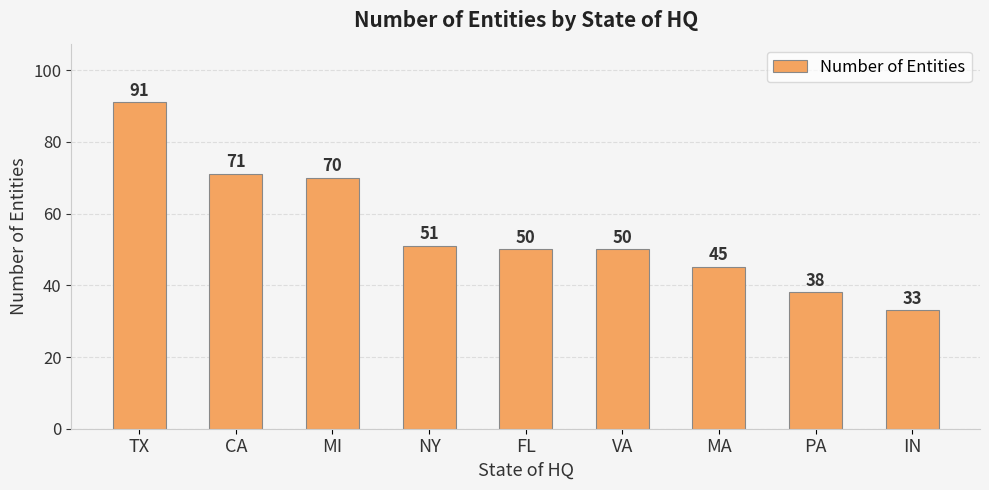

What is the label of the 3rd bar from the left?

MI